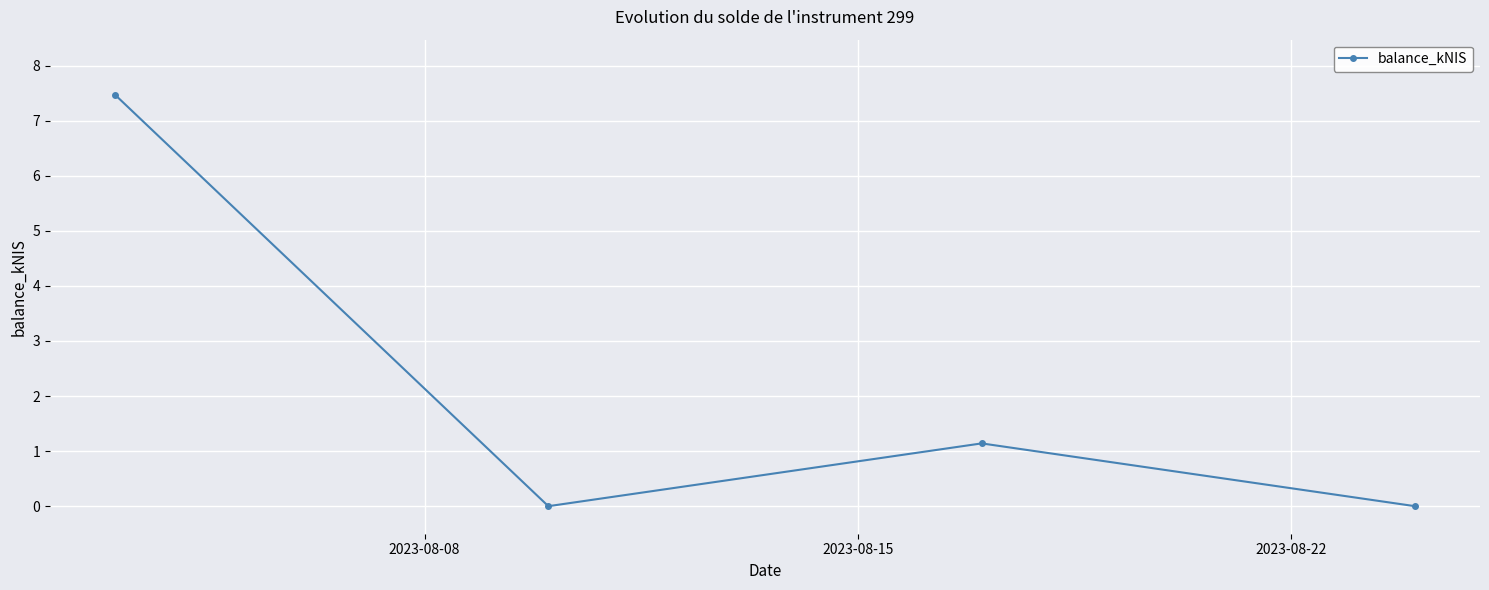

What is the maximum value shown in the chart?

7.5